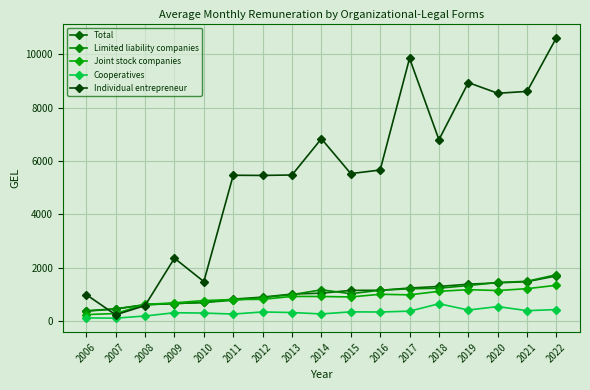

What is the approximate value of Total at 2011?

824.1